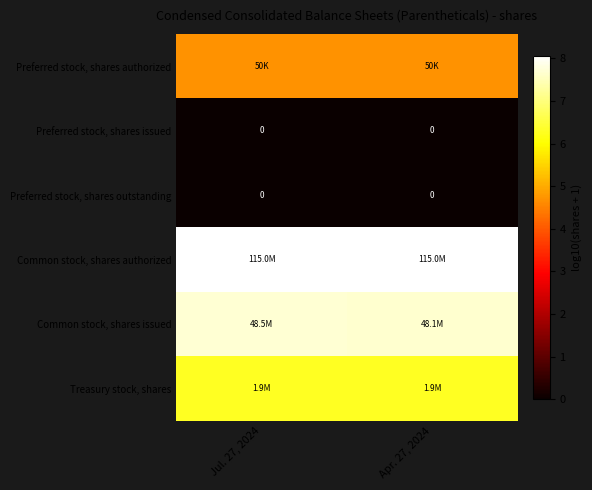

Which series has the widest spread of values?

Common stock, shares issued